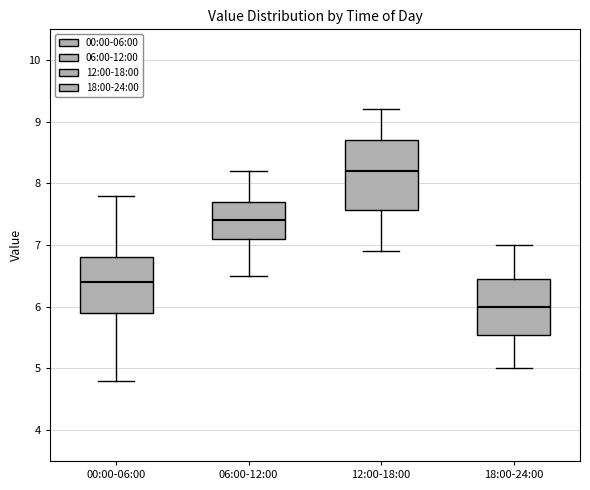

Comparing the boxes themselves (not the whiskers), which one is the tallest?

12:00-18:00